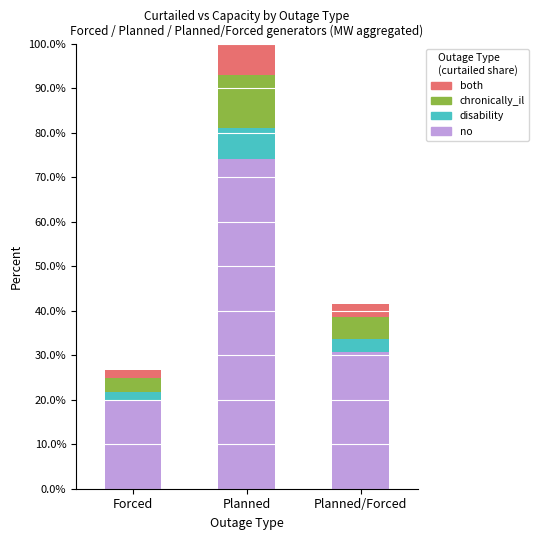

Reading left to right, list the values for the no series.

Forced=19.8	Planned=74.0	Planned/Forced=30.8